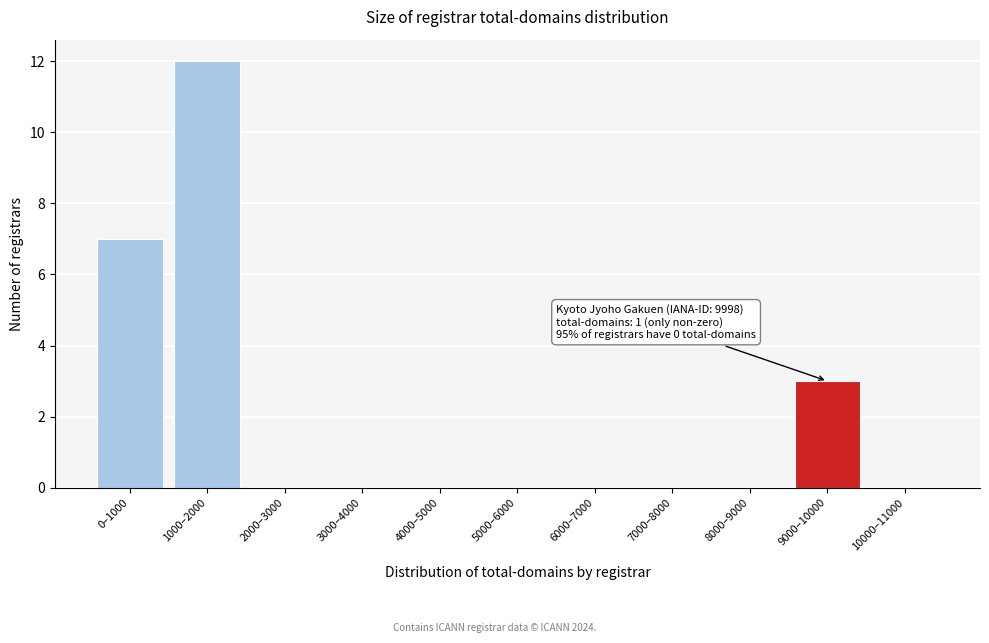

Reading left to right, transcribe all the data shown in this chart.

0–1000=7	1000–2000=12	2000–3000=0	3000–4000=0	4000–5000=0	5000–6000=0	6000–7000=0	7000–8000=0	8000–9000=0	9000–10000=3	10000–11000=0